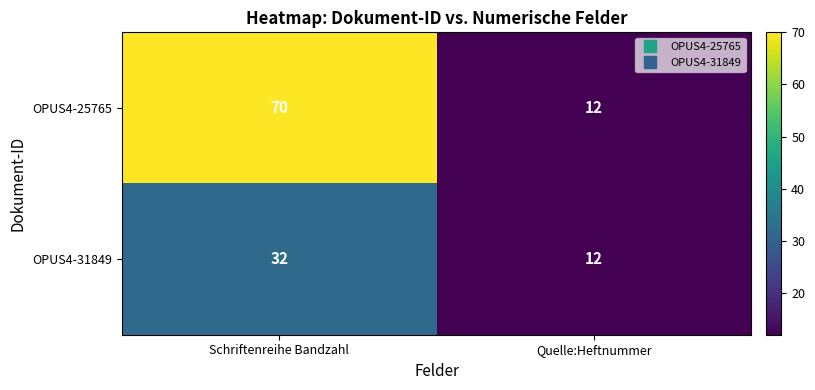

Which series has the largest range (max minus min)?

OPUS4-25765